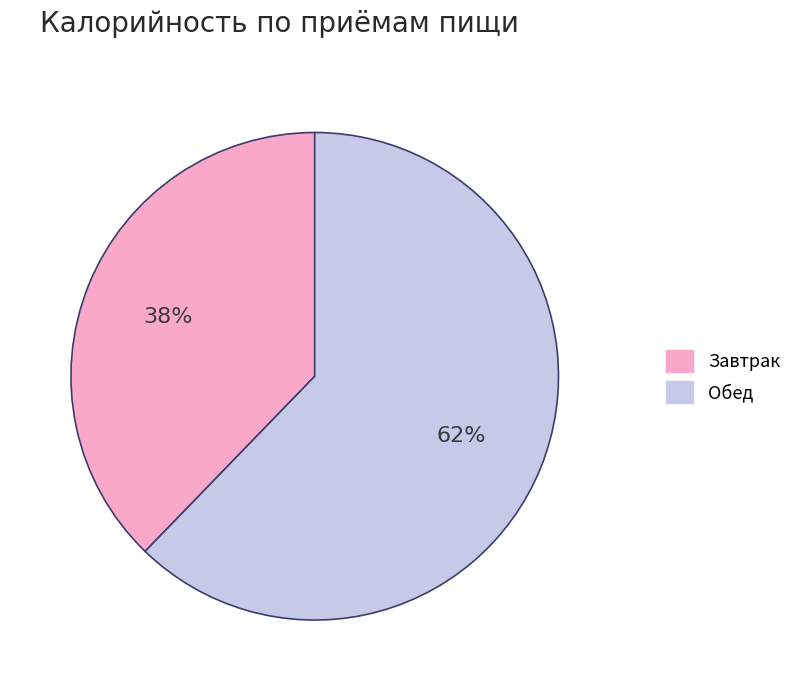

True or false: Завтрак accounts for 51% of the total.

False